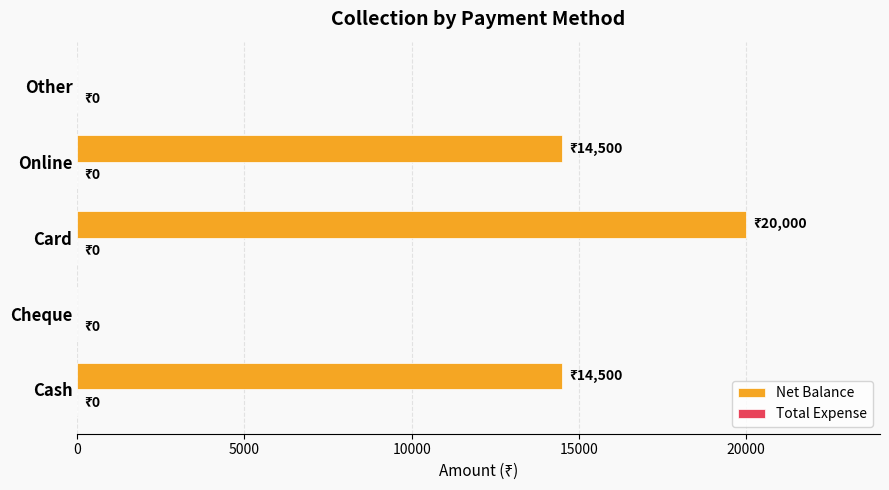

What is the greatest value displayed?

20000